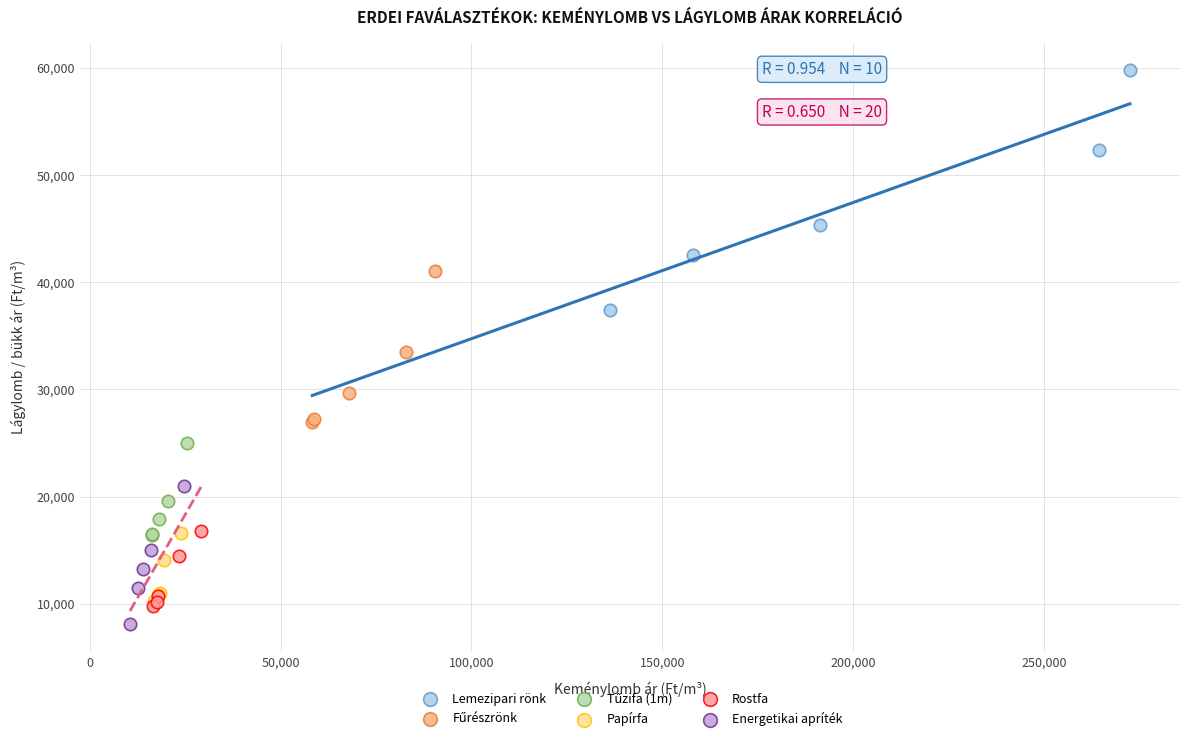

Which series contains the highest Y value?

Lemezipari rönk